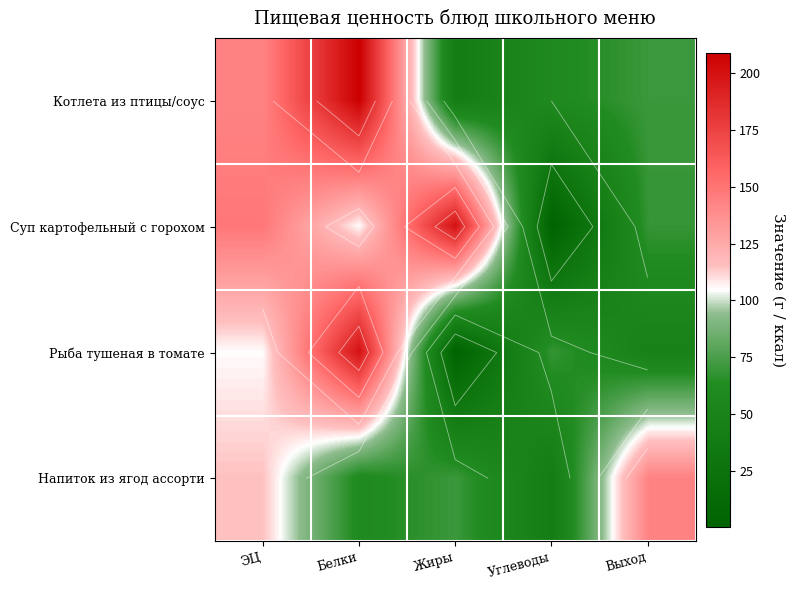

Count the number of categories in the chart.

5